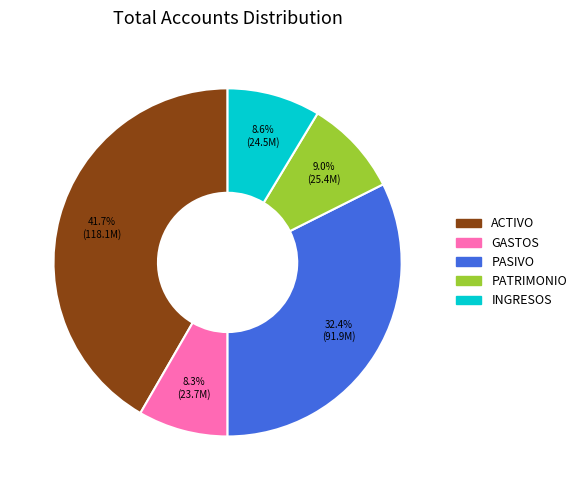

How many slices are in this pie chart?

5